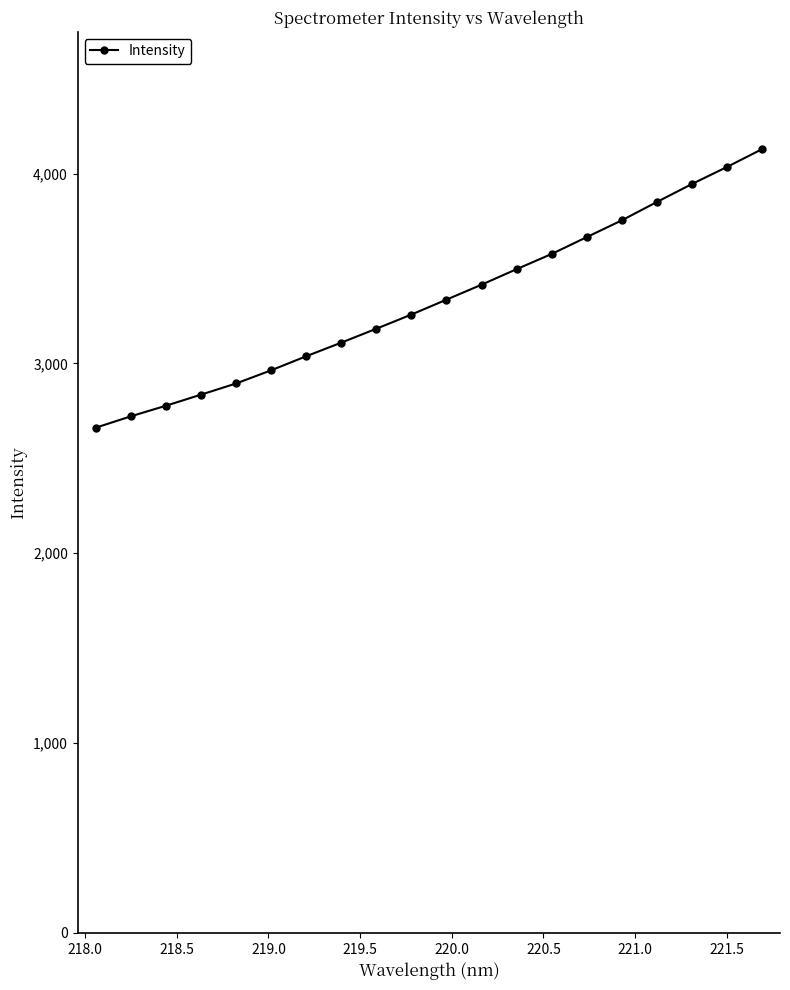

What is the value of the 17th point from the left?

3849.6